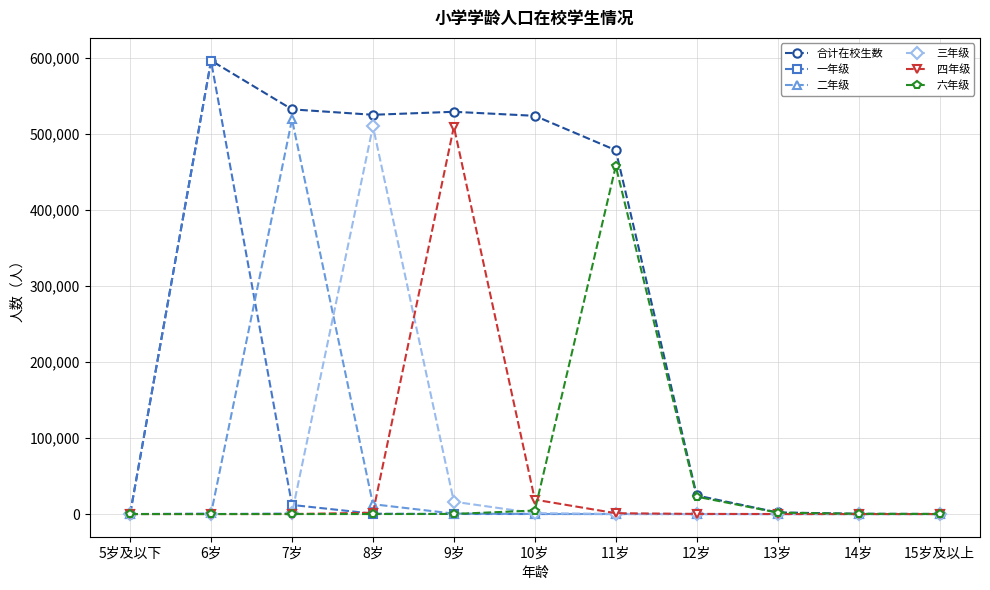

How many lines are shown in the chart?

6